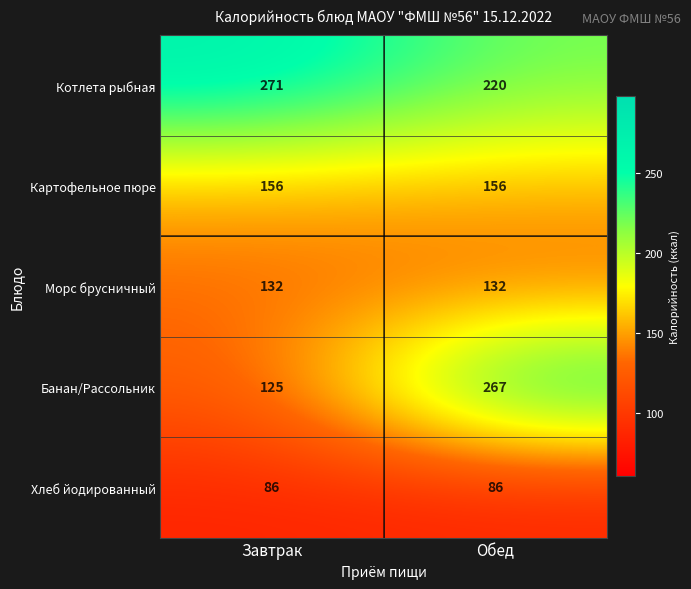

Rank the series by their maximum value, from lowest to highest.

Хлеб йодированный, Морс брусничный, Картофельное пюре, Банан/Рассольник, Котлета рыбная